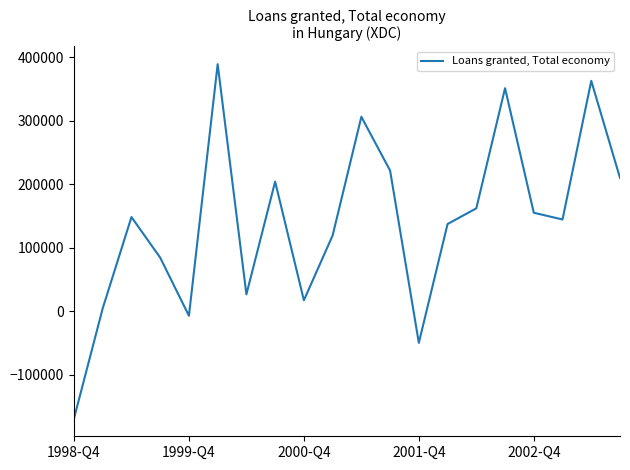

What is the greatest value displayed?

389402